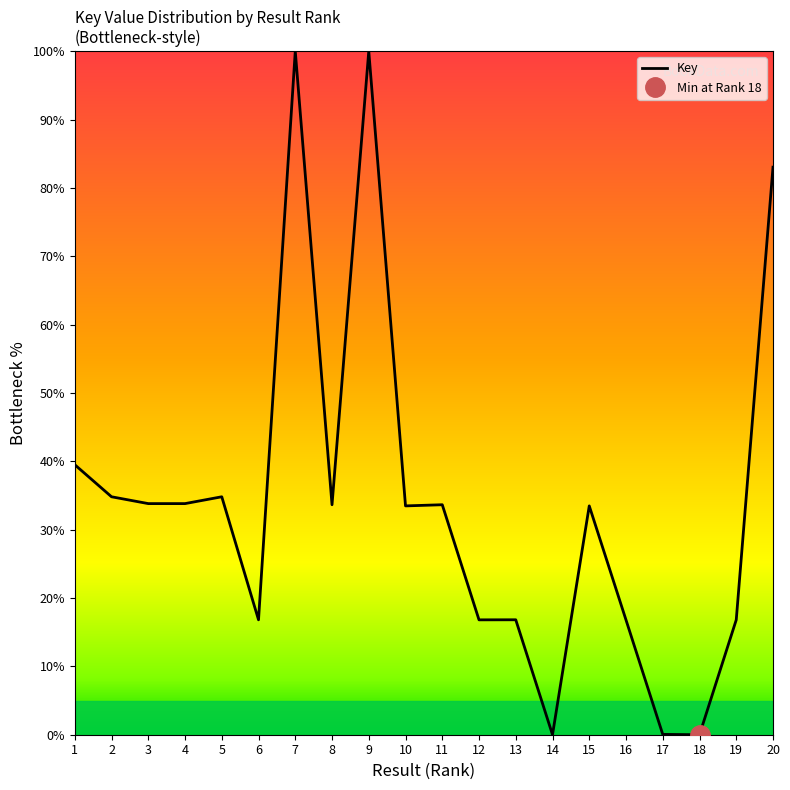

Reading right to left, what are all the values shown in this chart?

83.0	16.8	0.0	0.1	16.8	33.5	0.0	16.8	16.8	33.6	33.5	100.0	33.6	100.0	16.8	34.8	33.8	33.8	34.8	39.5